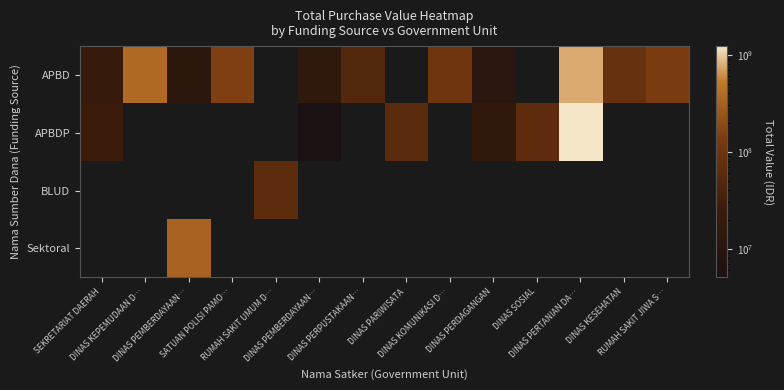

How many data points does each series have?

14